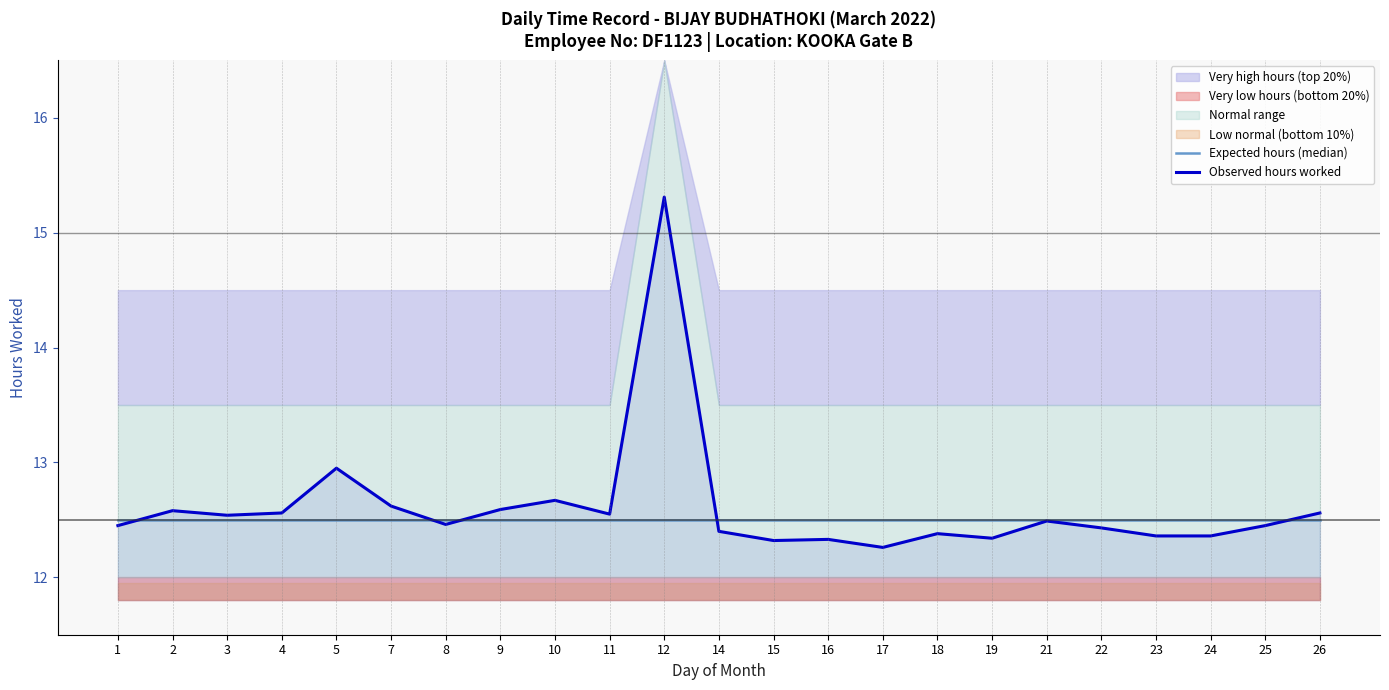

Reading right to left, what are all the values shown in this chart?

Expected hours (median): 26=12.5	25=12.5	24=12.5	23=12.5	22=12.5	21=12.5	19=12.5	18=12.5	17=12.5	16=12.5	15=12.5	14=12.5	12=12.5	11=12.5	10=12.5	9=12.5	8=12.5	7=12.5	5=12.5	4=12.5	3=12.5	2=12.5	1=12.5
Observed hours worked: 26=12.6	25=12.4	24=12.4	23=12.4	22=12.4	21=12.5	19=12.3	18=12.4	17=12.3	16=12.3	15=12.3	14=12.4	12=15.3	11=12.6	10=12.7	9=12.6	8=12.5	7=12.6	5=12.9	4=12.6	3=12.5	2=12.6	1=12.4